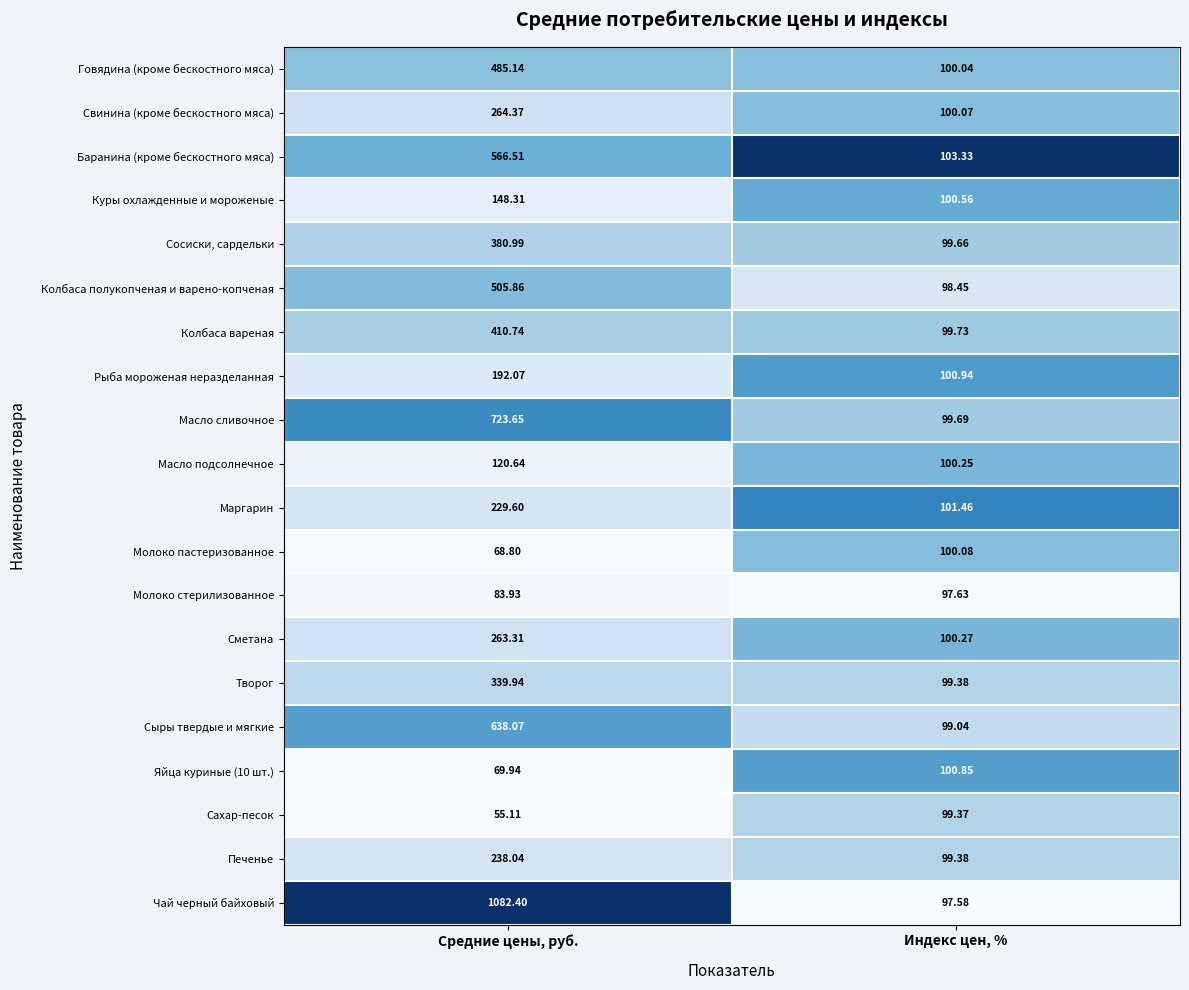

Which series has the largest total across all categories?

Чай черный байховый